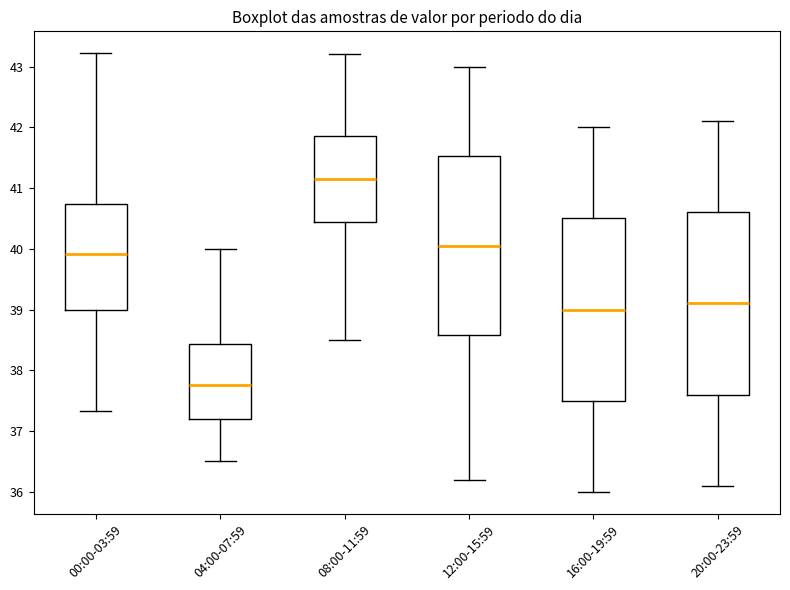

Reading left to right, read every box against the y-axis: the position of its median line, the range the box covers, and the ends of its whiskers. The values are not printed on the chart, so give them approximately, as read against the axis.

00:00-03:59: median 39.9, box 39.0 to 40.7, whiskers 37.3 to 43.2
04:00-07:59: median 37.8, box 37.2 to 38.4, whiskers 36.5 to 40.0
08:00-11:59: median 41.2, box 40.5 to 41.9, whiskers 38.5 to 43.2
12:00-15:59: median 40.1, box 38.6 to 41.5, whiskers 36.2 to 43.0
16:00-19:59: median 39.0, box 37.5 to 40.5, whiskers 36.0 to 42.0
20:00-23:59: median 39.1, box 37.6 to 40.6, whiskers 36.1 to 42.1